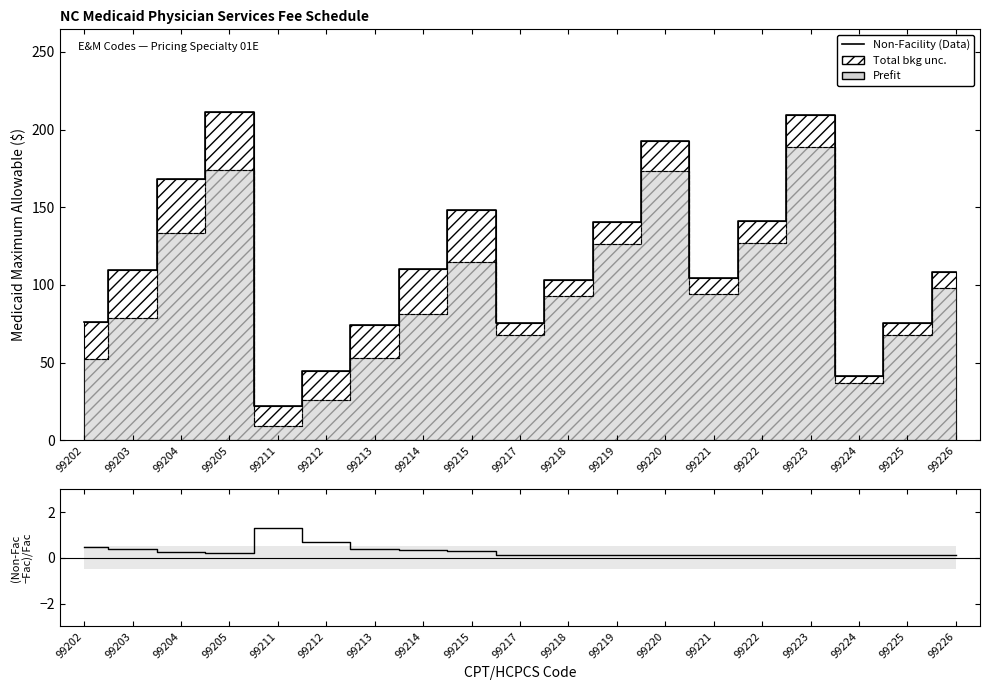

Reading left to right, what are all the values shown in this chart?

Non-Facility: 99202=76.3	99203=109.7	99204=168.0	99205=211.6	99211=21.9	99212=44.5	99213=74.4	99214=110.0	99215=148.4	99217=75.4	99218=103.2	99219=140.6	99220=192.5	99221=104.3	99222=141.1	99223=209.5	99224=41.2	99225=75.7	99226=108.6
(Non-Fac - Fac)/Fac: 99202=0.5	99203=0.4	99204=0.3	99205=0.2	99211=1.3	99212=0.7	99213=0.4	99214=0.4	99215=0.3	99217=0.1	99218=0.1	99219=0.1	99220=0.1	99221=0.1	99222=0.1	99223=0.1	99224=0.1	99225=0.1	99226=0.1